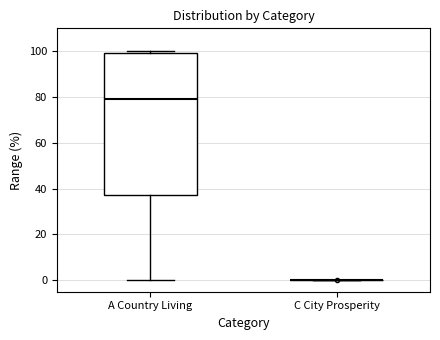

Reading left to right, read every box against the y-axis: the position of its median line, the range the box covers, and the ends of its whiskers. The values are not printed on the chart, so give them approximately, as read against the axis.

A Country Living: median 80, box 38 to 100, whiskers 0 to 100 (just above the box's upper edge)
C City Prosperity: box collapsed to a line at 0, whiskers 0 to 0